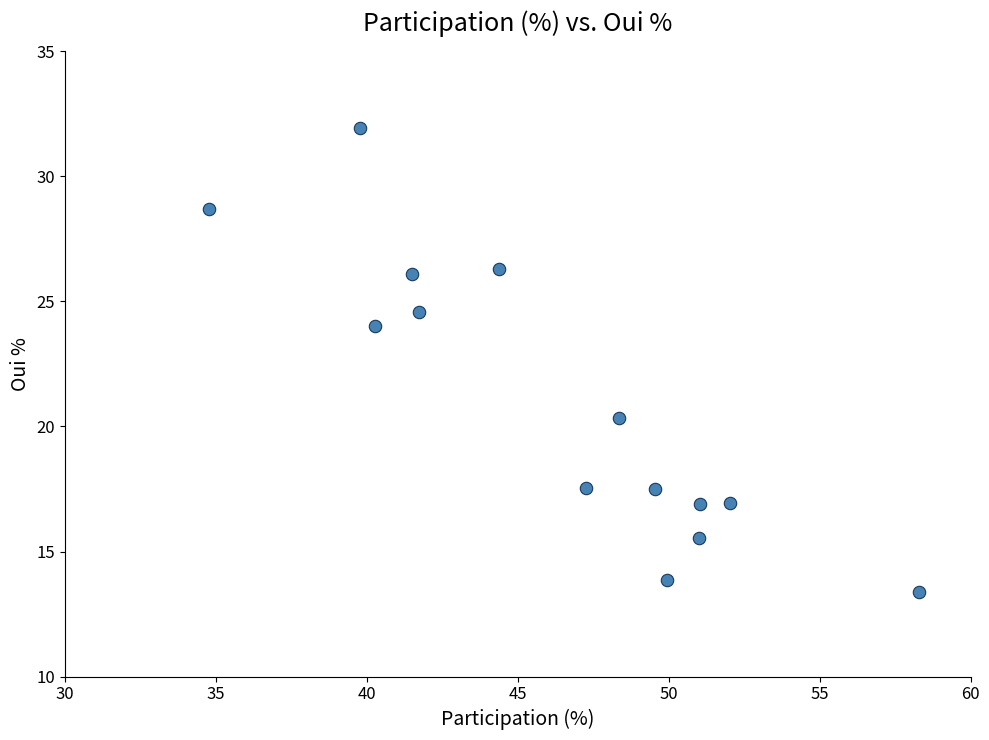

What is the range of Y values (max minus min)?

18.6